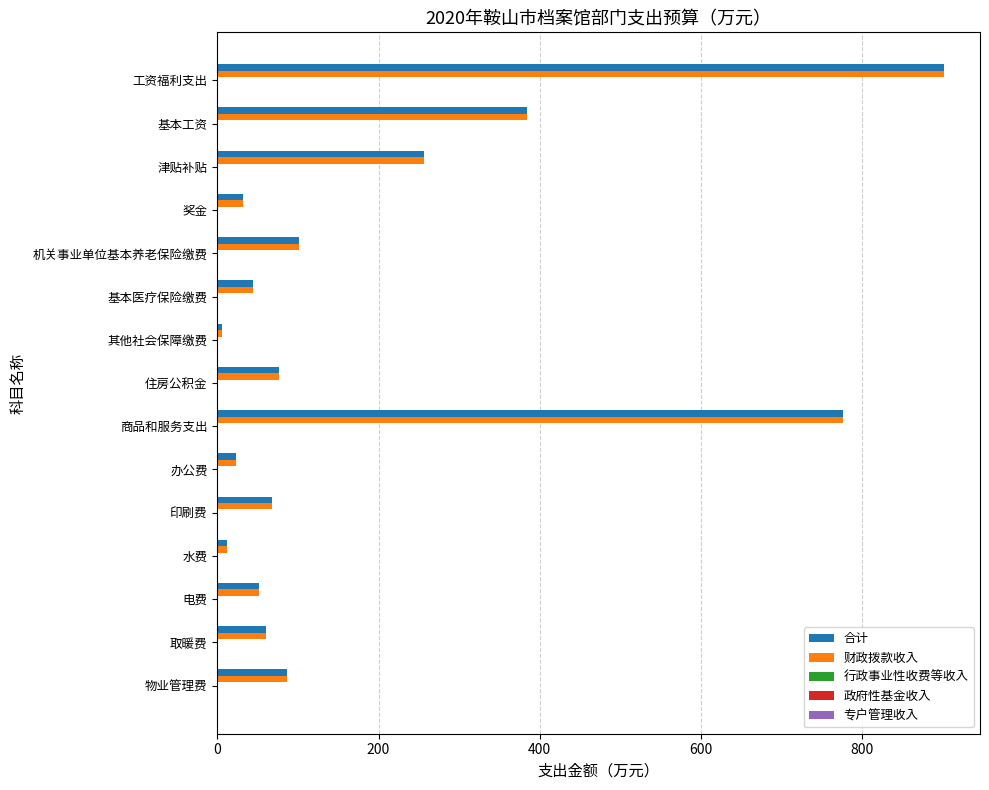

What is the average value of the 财政拨款收入 series?

191.9